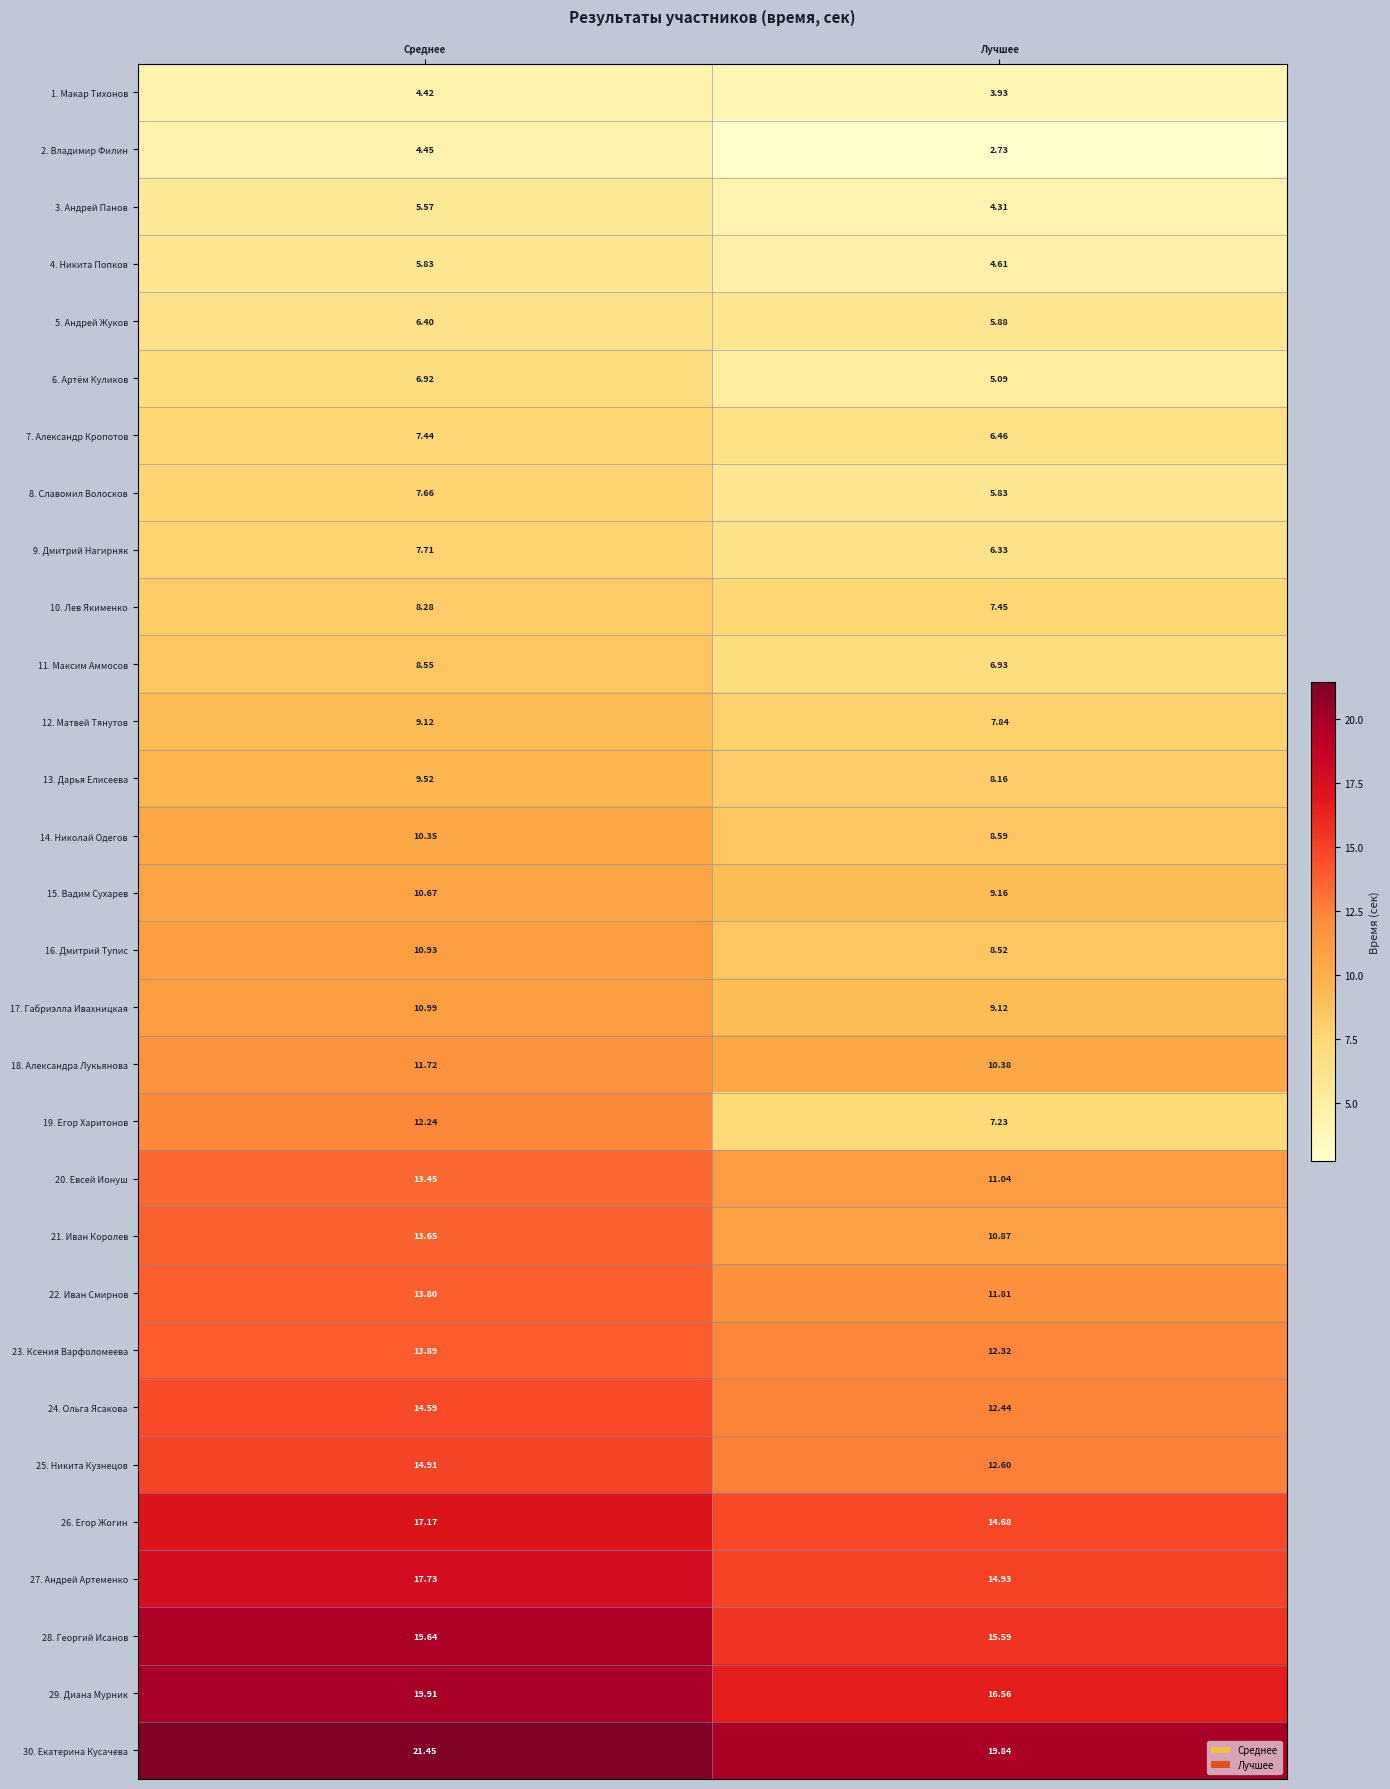

At which label is 17. Габриэлла Ивахницкая closest to 10?

Лучшее